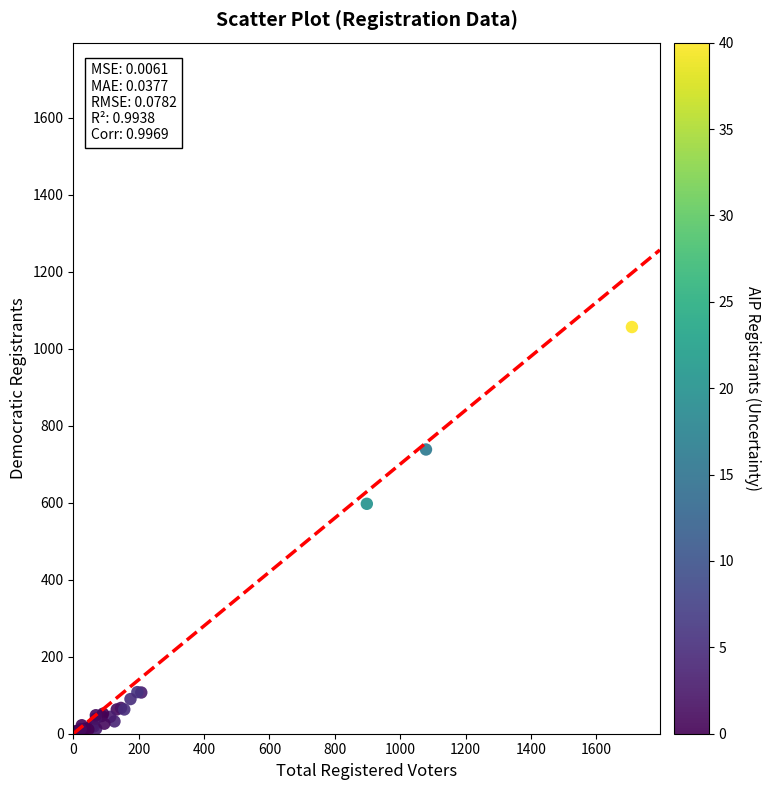

What Y value in the scatter plot is closest to 528?

597